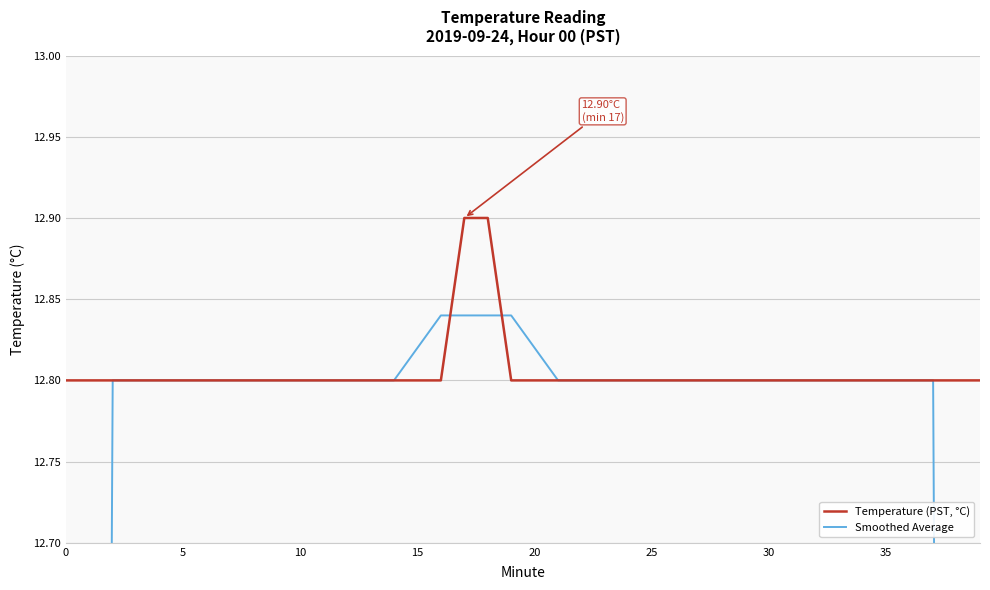

What is the total value across all series at 29?

25.6